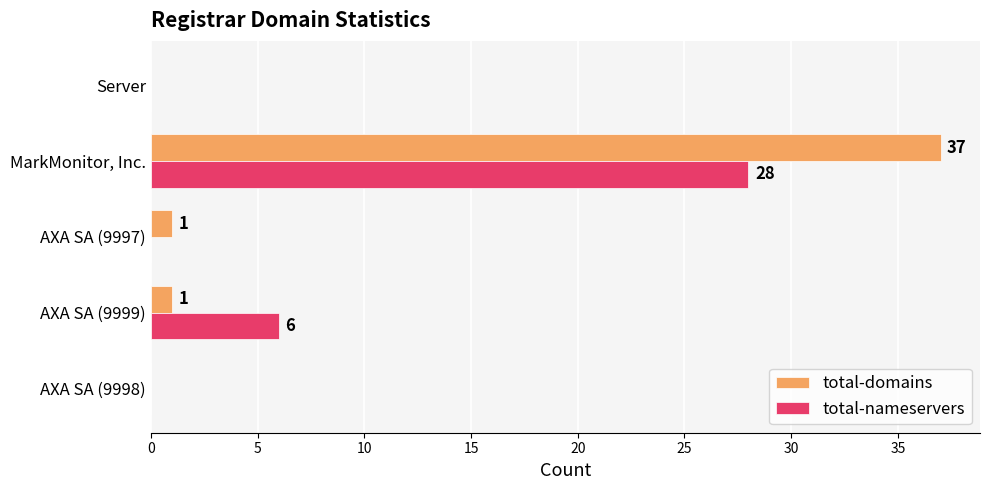

What is the sum of all total-domains values?

39